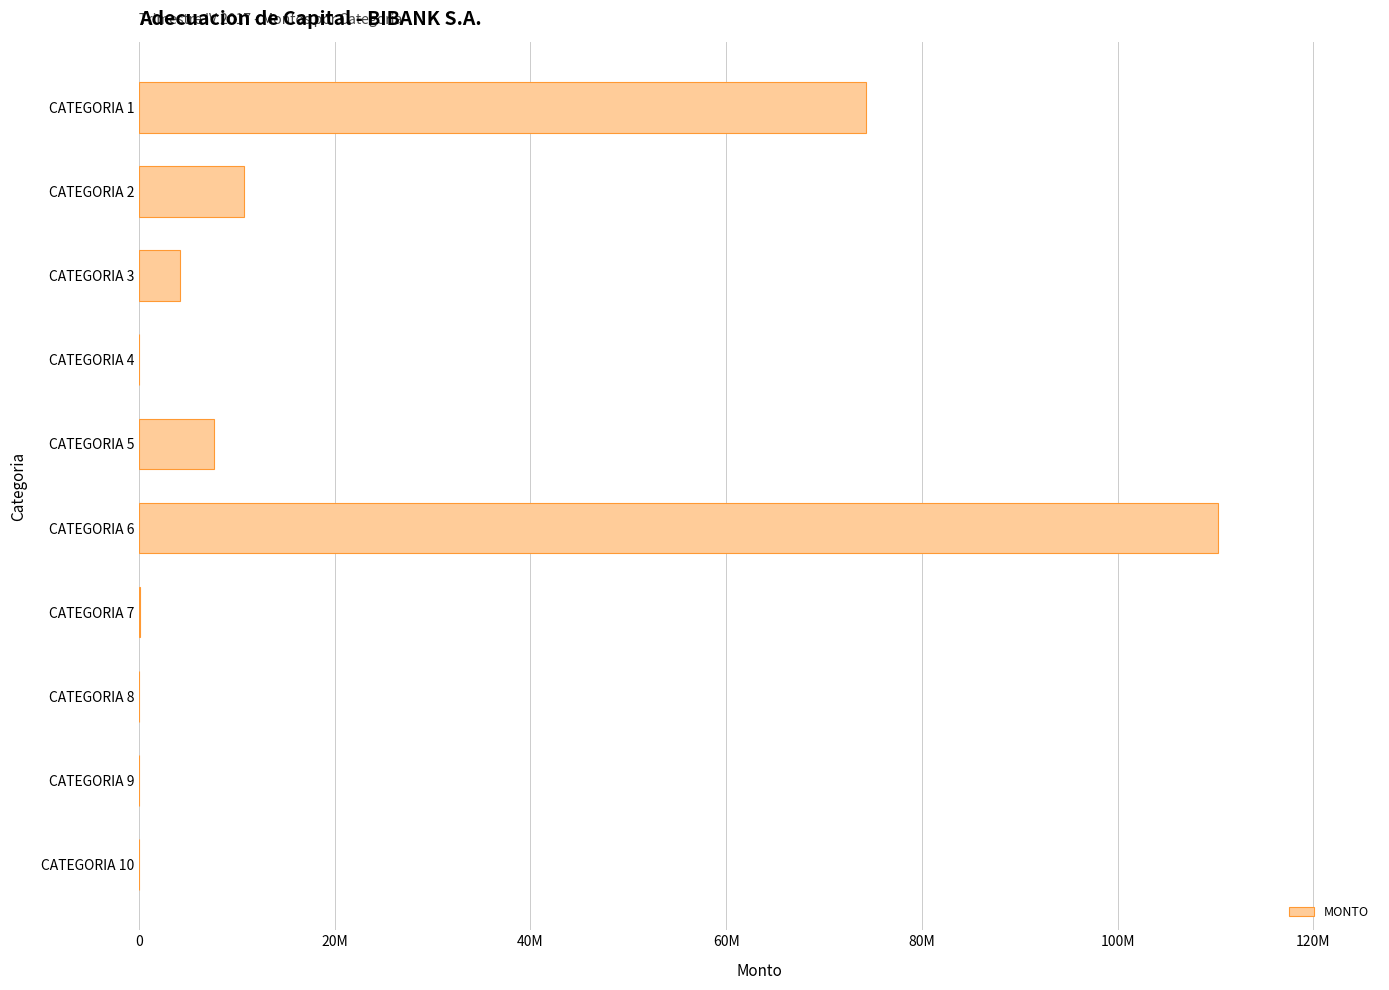

Are the bars horizontal?

Yes